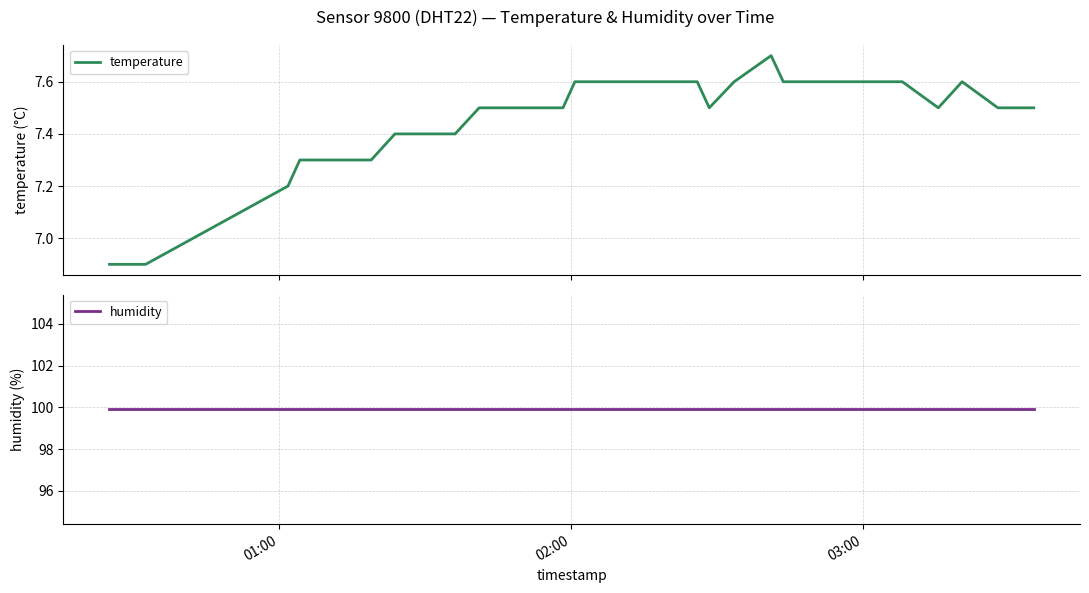

What is the lowest value of the temperature series?

6.9